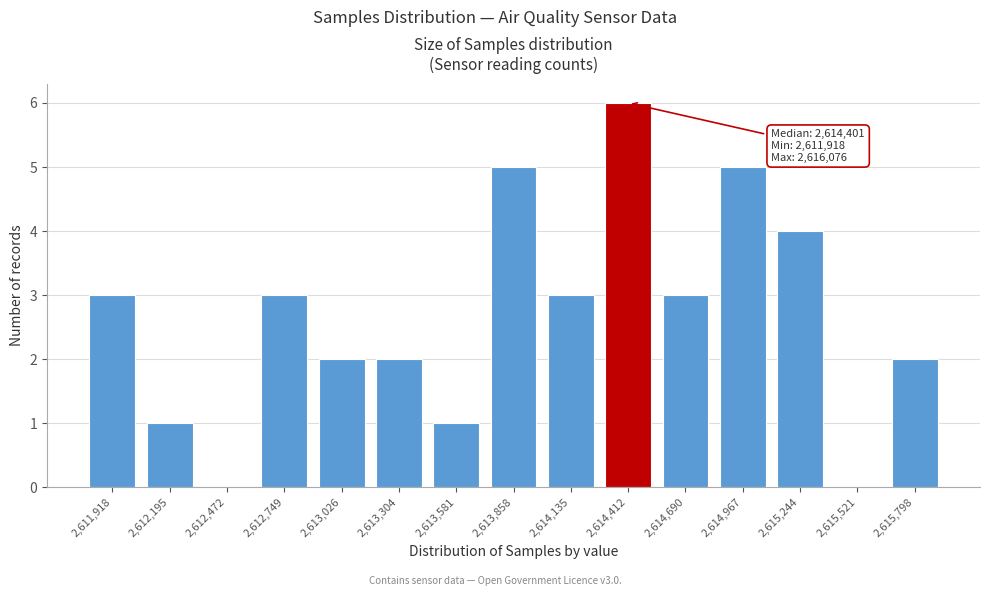

Reading left to right, transcribe all the data shown in this chart.

2,611,918=3	2,612,195=1	2,612,472=0	2,612,749=3	2,613,026=2	2,613,304=2	2,613,581=1	2,613,858=5	2,614,135=3	2,614,412=6	2,614,690=3	2,614,967=5	2,615,244=4	2,615,521=0	2,615,798=2